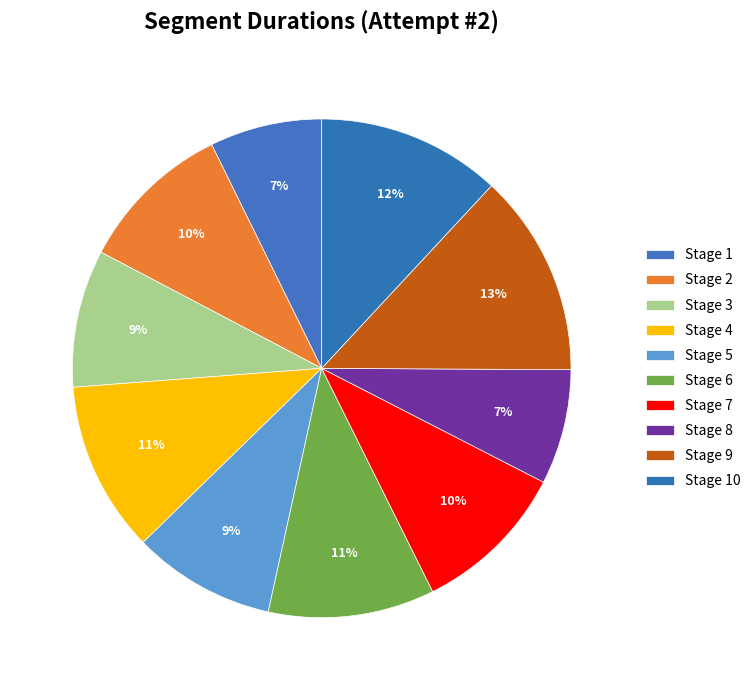

How many slices are in this pie chart?

10